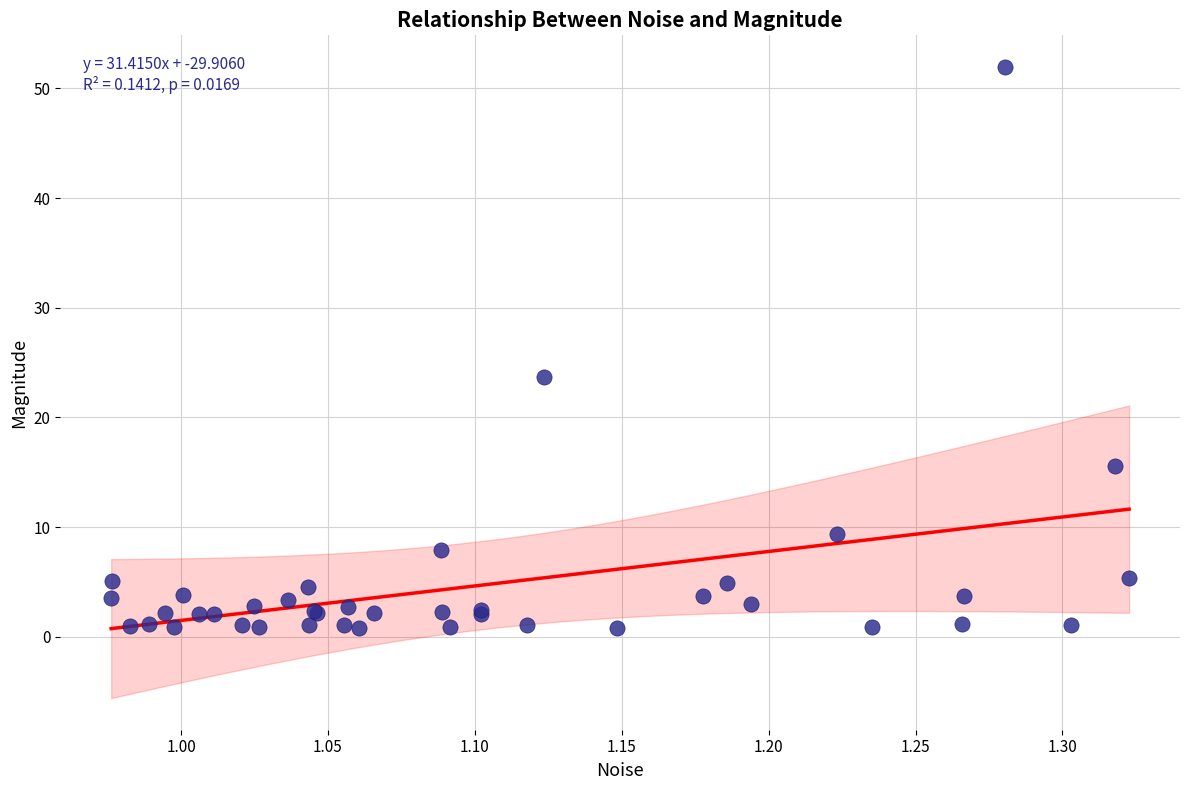

What Y value in the scatter plot is closest to 26?

23.7